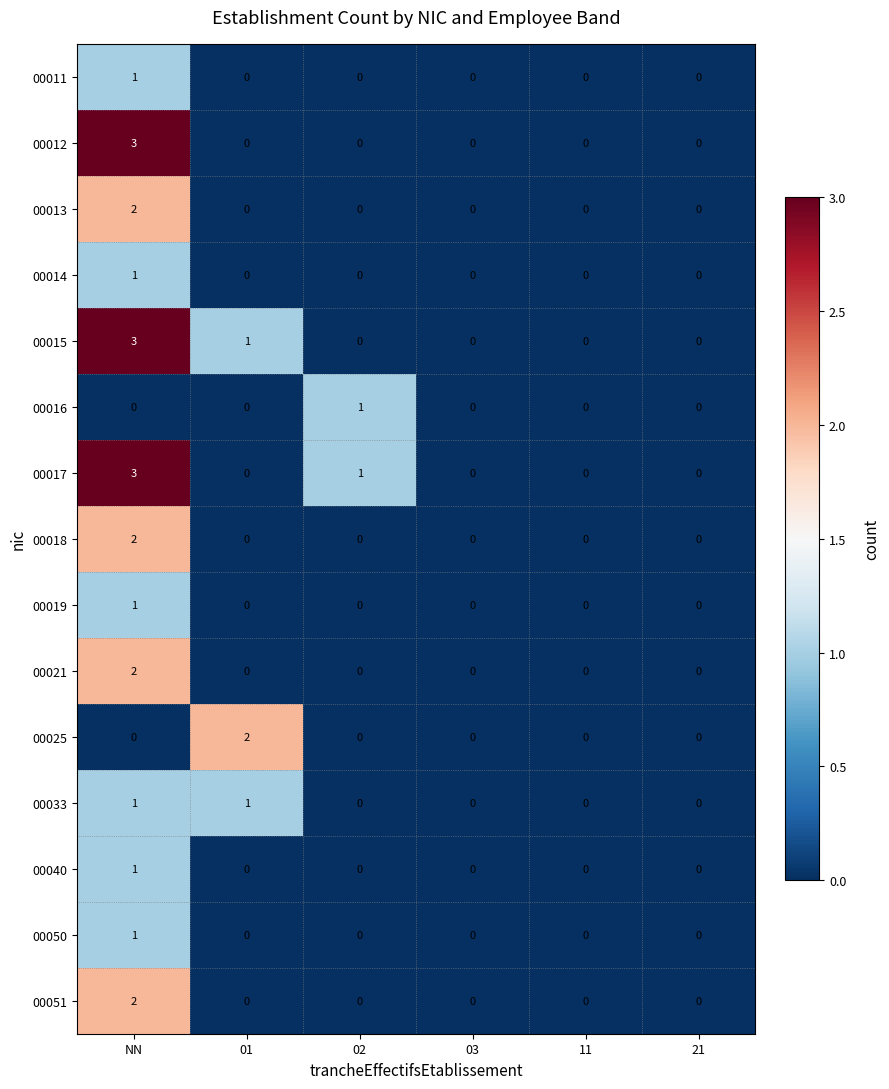

Which series changed the most between 01 and 03?

00025